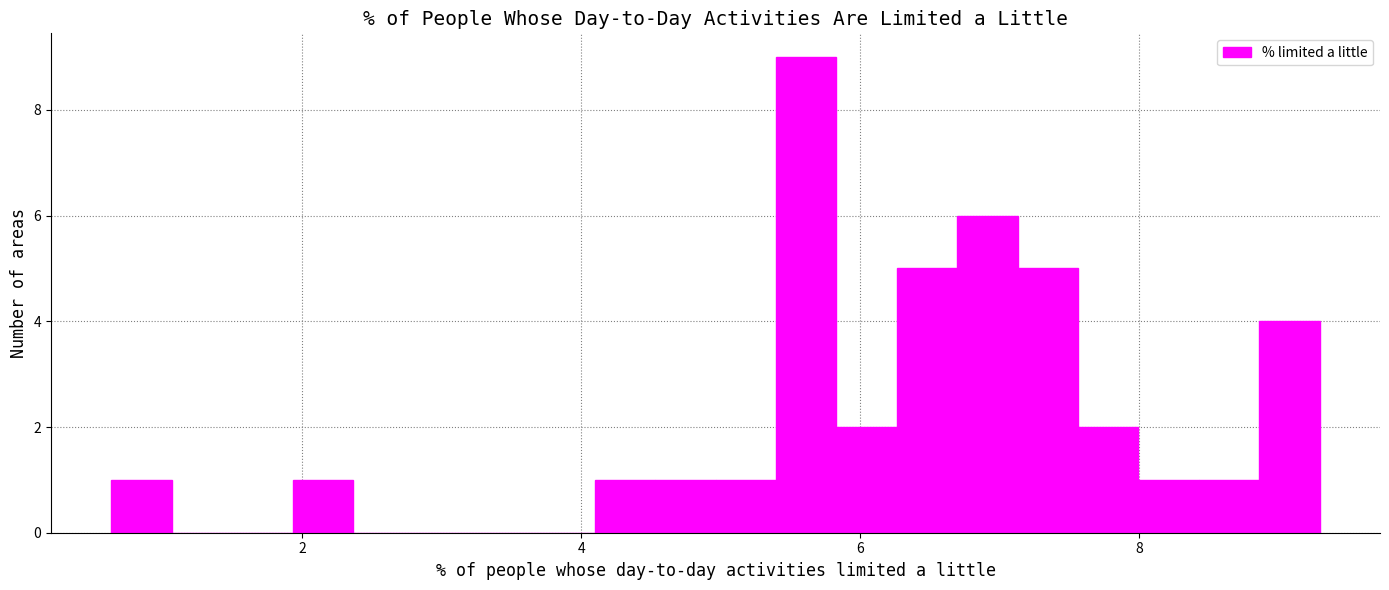

Around what value on the x-axis is the tallest bar? Give the approximate position of its centre, as read against the axis.

5.6